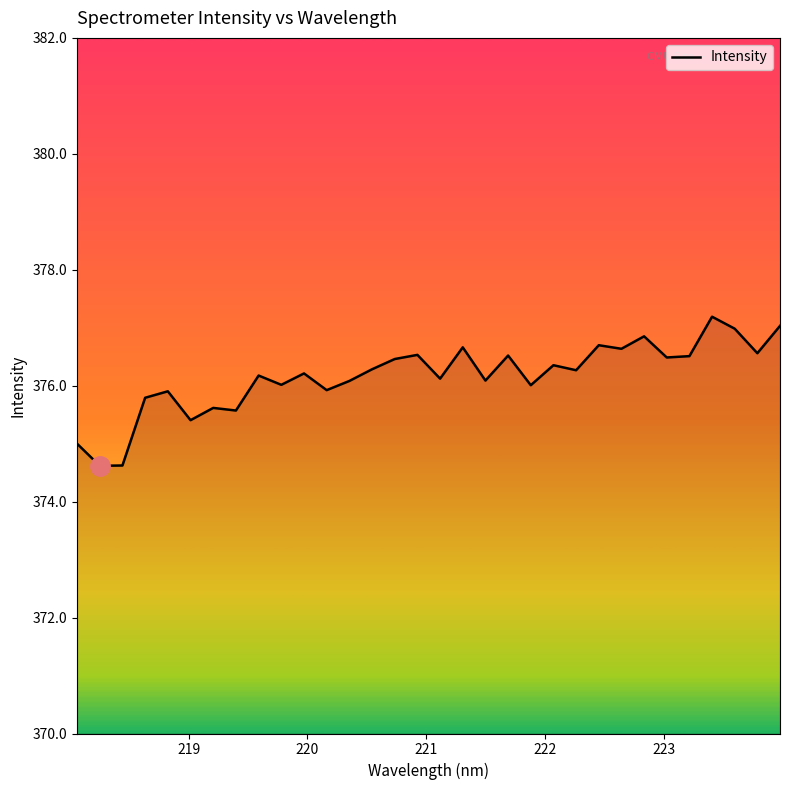

What is the difference between the maximum and minimum values?

2.6